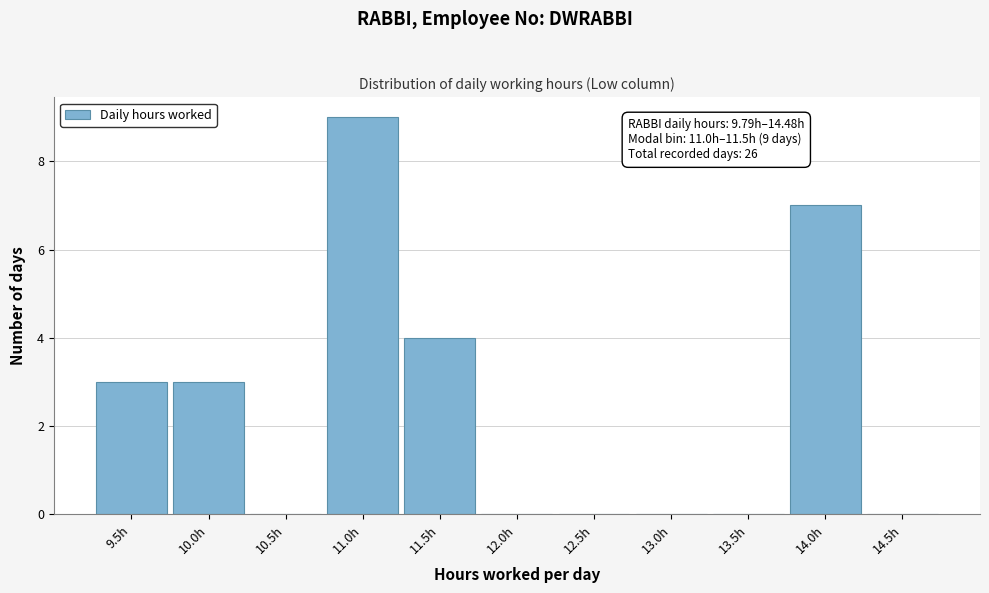

Reading left to right, list all the values displayed in this chart.

9.5h=3	10.0h=3	10.5h=0	11.0h=9	11.5h=4	12.0h=0	12.5h=0	13.0h=0	13.5h=0	14.0h=7	14.5h=0